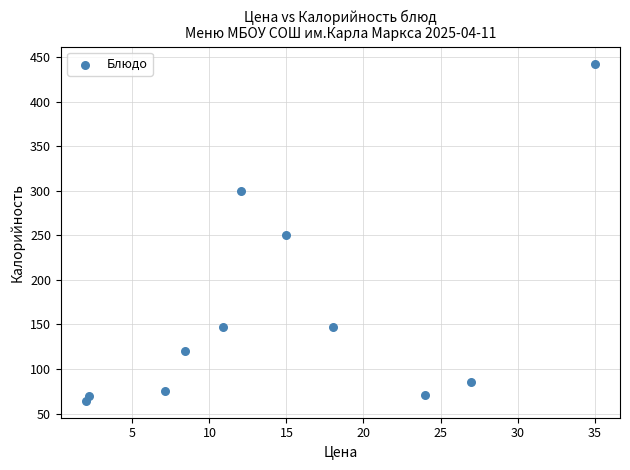

What is the range of Y values (max minus min)?

378.8